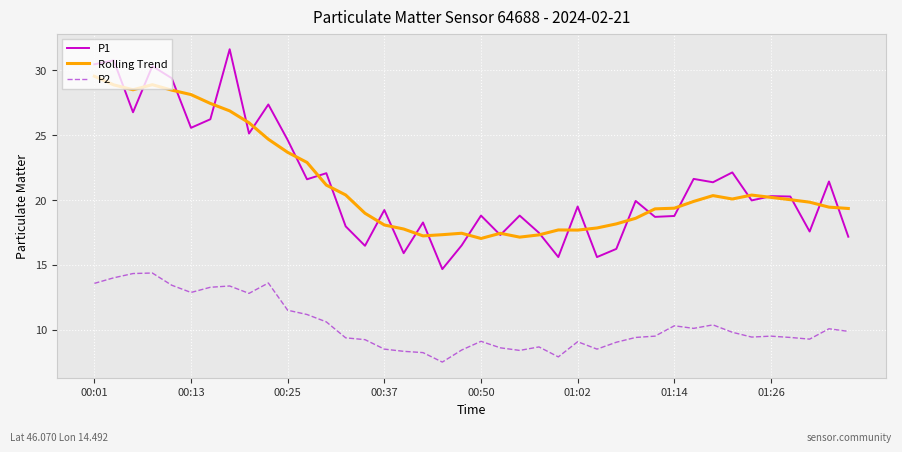

What is the minimum value for Rolling Trend?

17.0